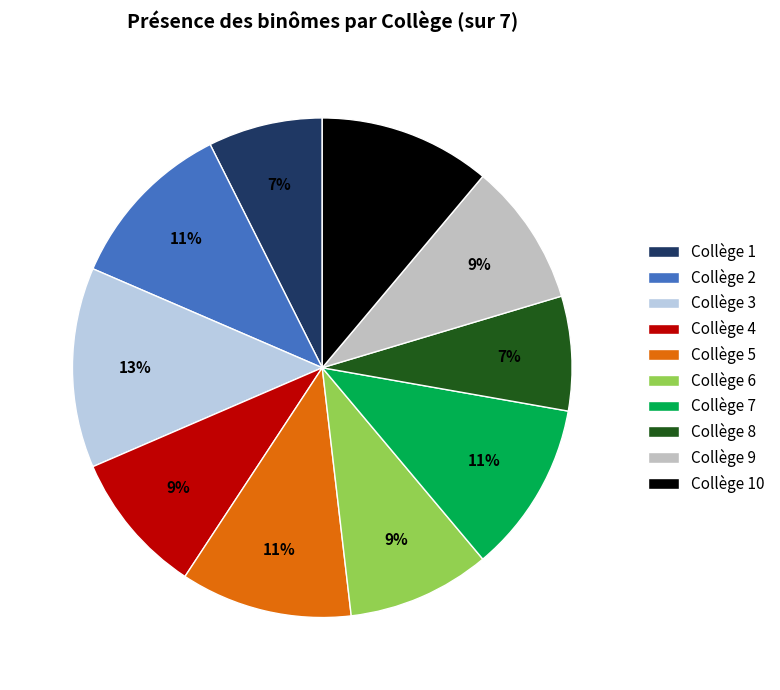

Do Collège 1 and Collège 7 together represent more than half of the pie?

No